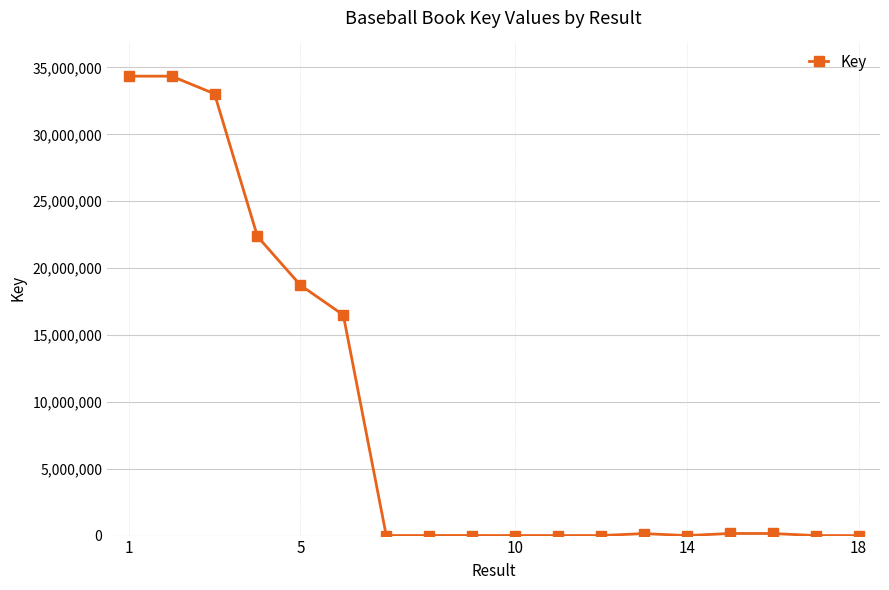

Count the number of categories in the chart.

18